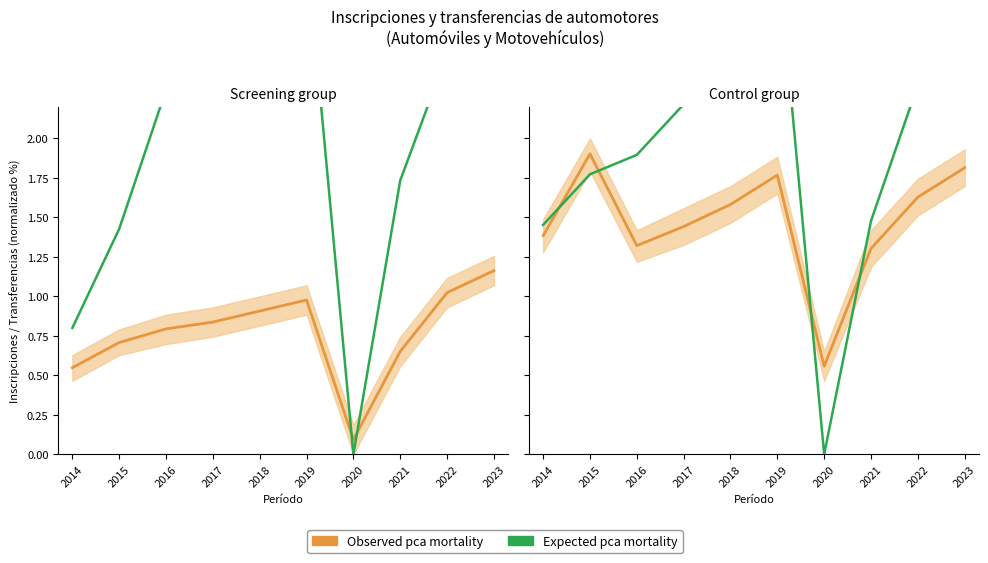

Where do Observed pca mortality and Expected pca mortality first cross each other?

2014 and 2015